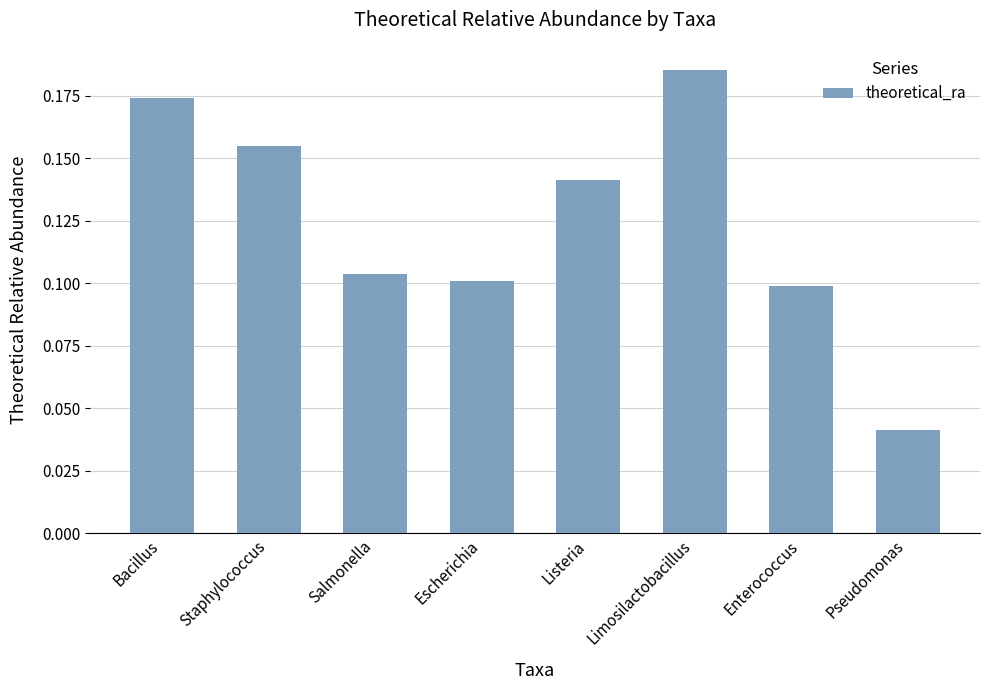

What is the sum of all values?

1.0